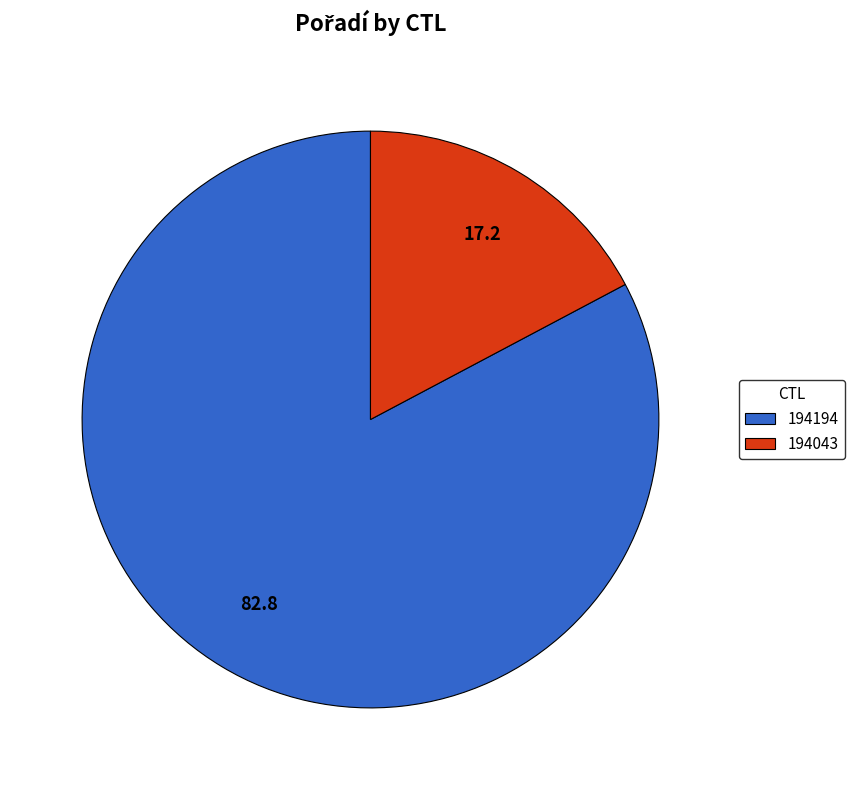

Is the sum of 194043 and 194194 greater than half?

Yes